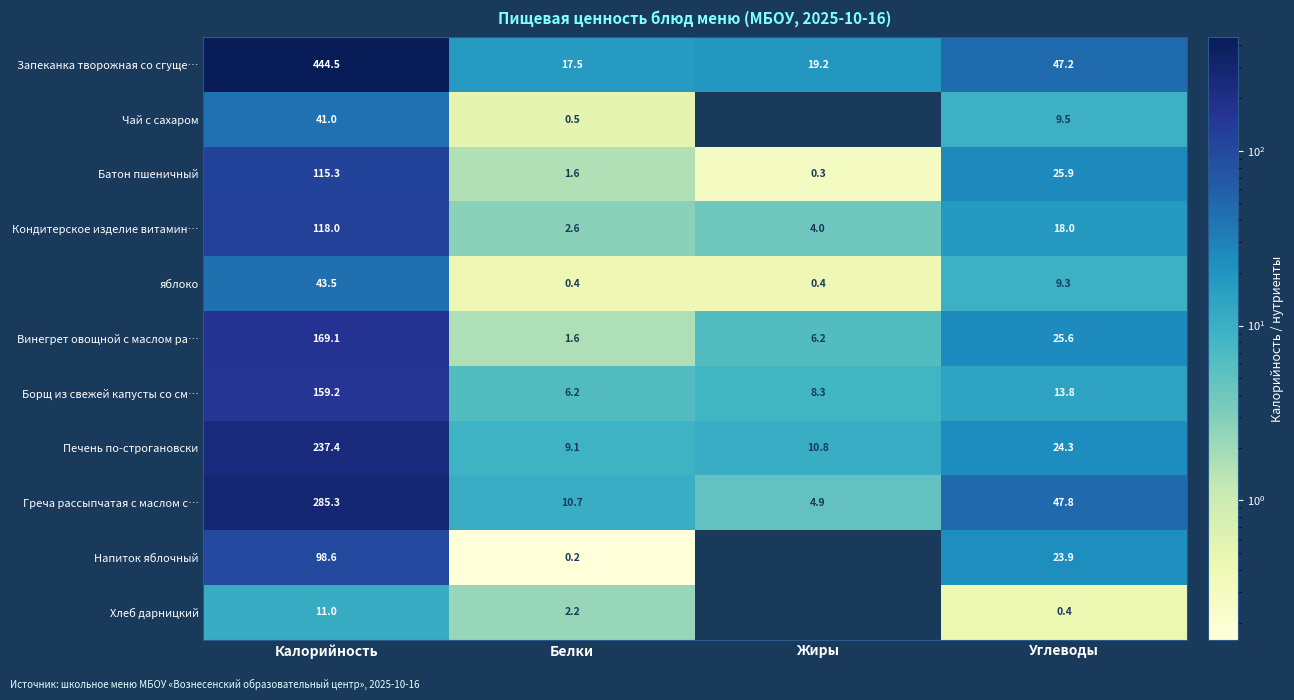

Where is Запеканка творожная со сгуще… nearest to the value 231?

Углеводы